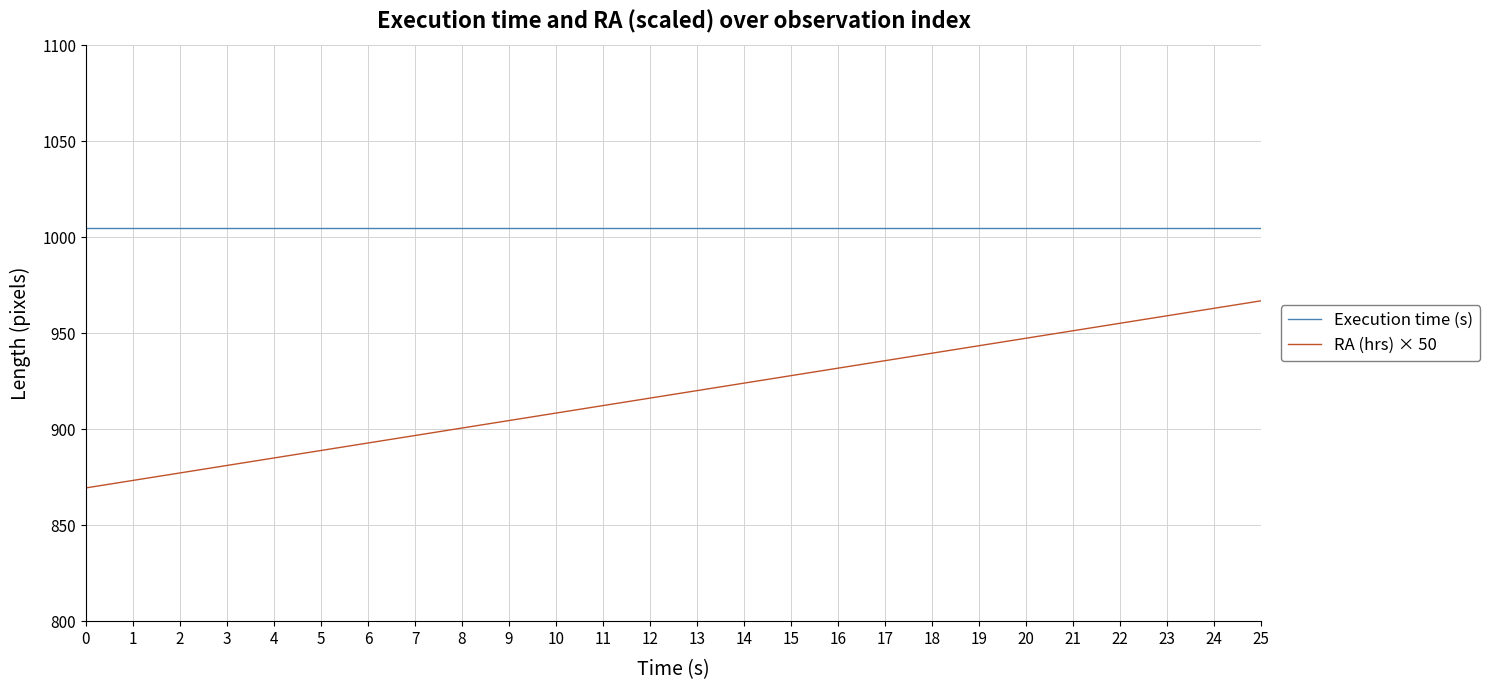

True or false: Execution time (s) and RA (hrs) × 50 intersect in this chart.

False